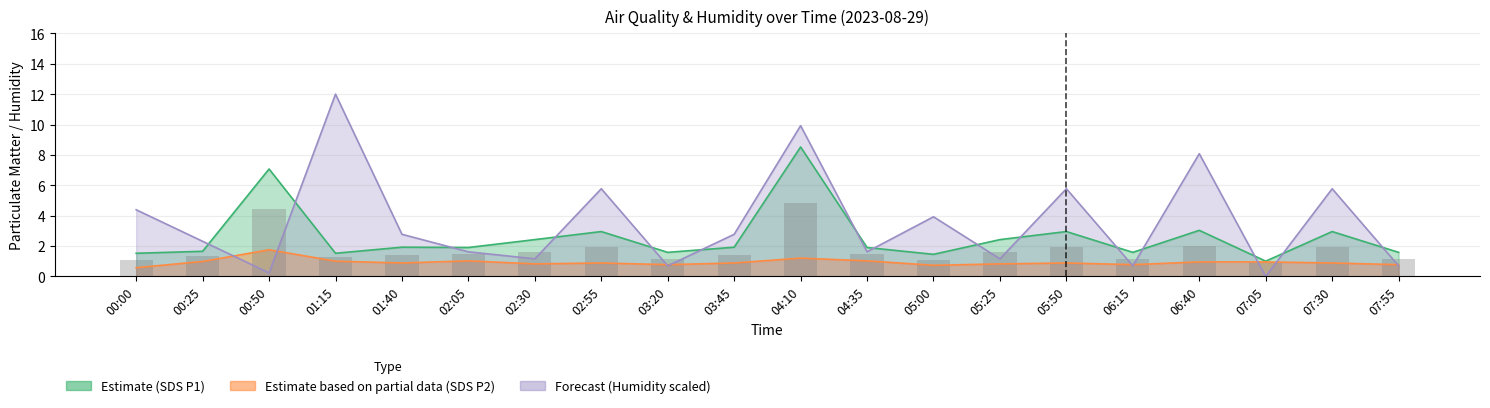

Is it true that SDS_P1 equals 1.4 at 05:00?

True